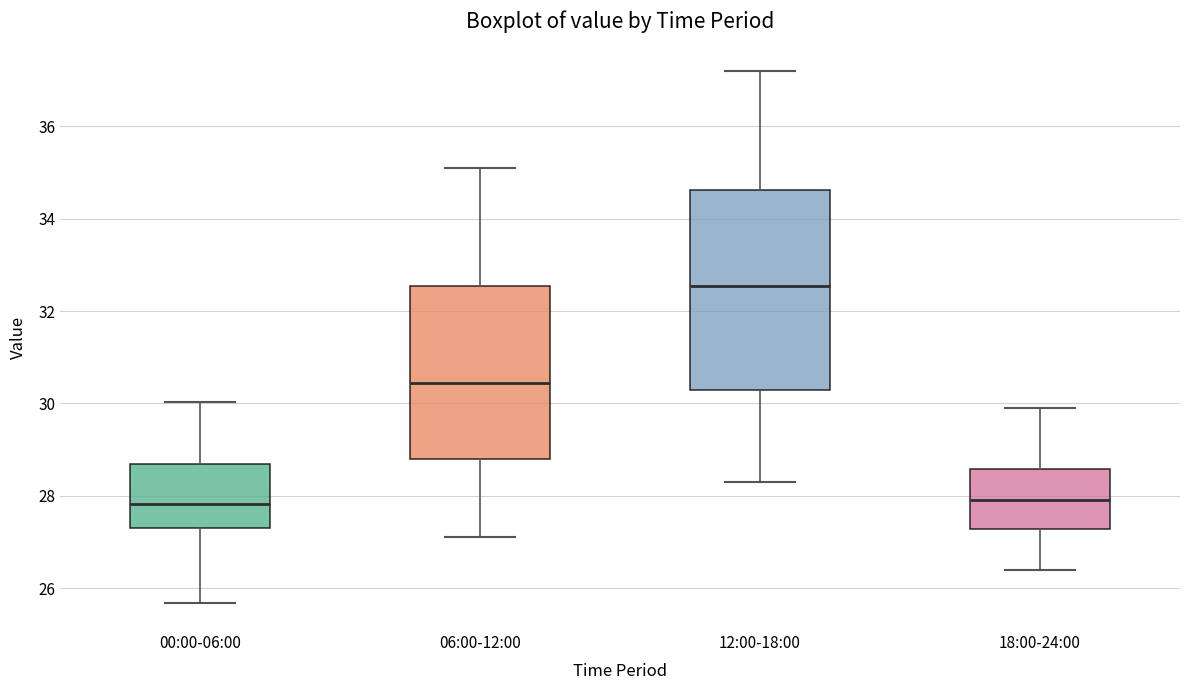

Where is the lower edge of the box for 12:00-18:00 on the y-axis? The values are not printed on the chart, so give them approximately, as read against the axis.

30.4